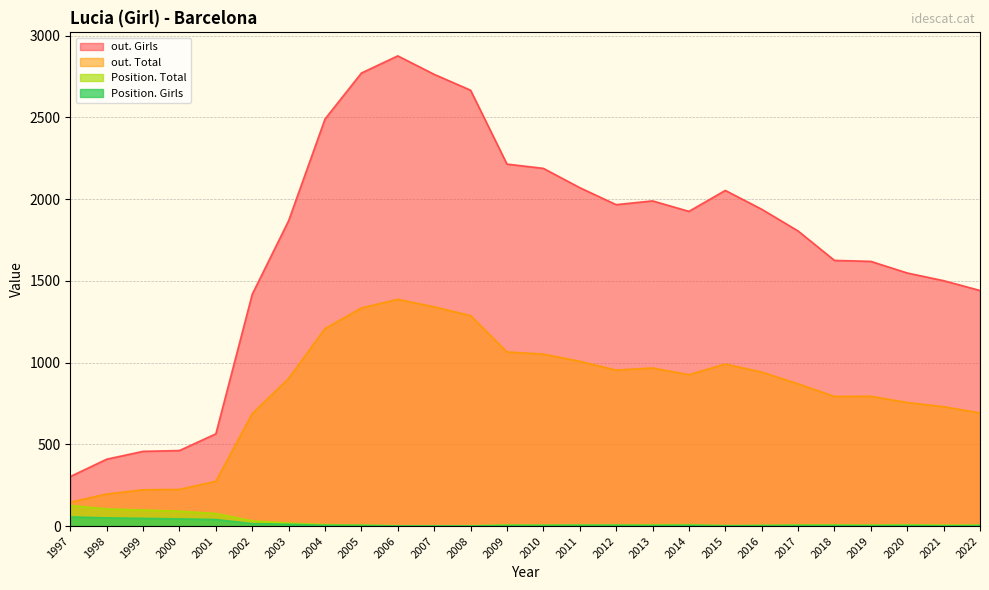

What is the highest value of the out. Total series?

1387